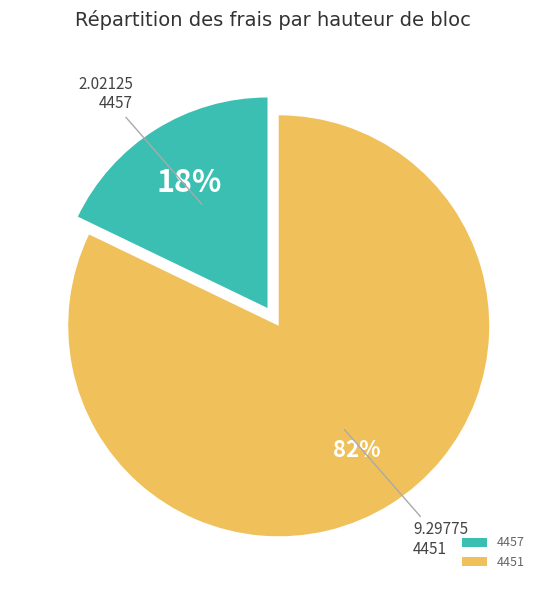

What is the ratio of the value at 4457 to the value at 4451?

0.2